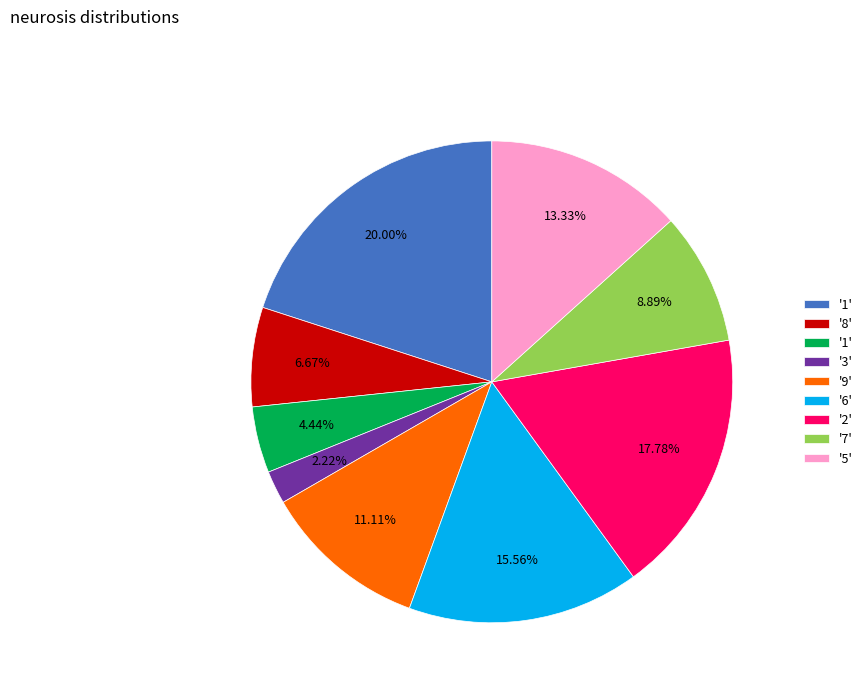

Is there any slice that represents more than half of the pie?

No